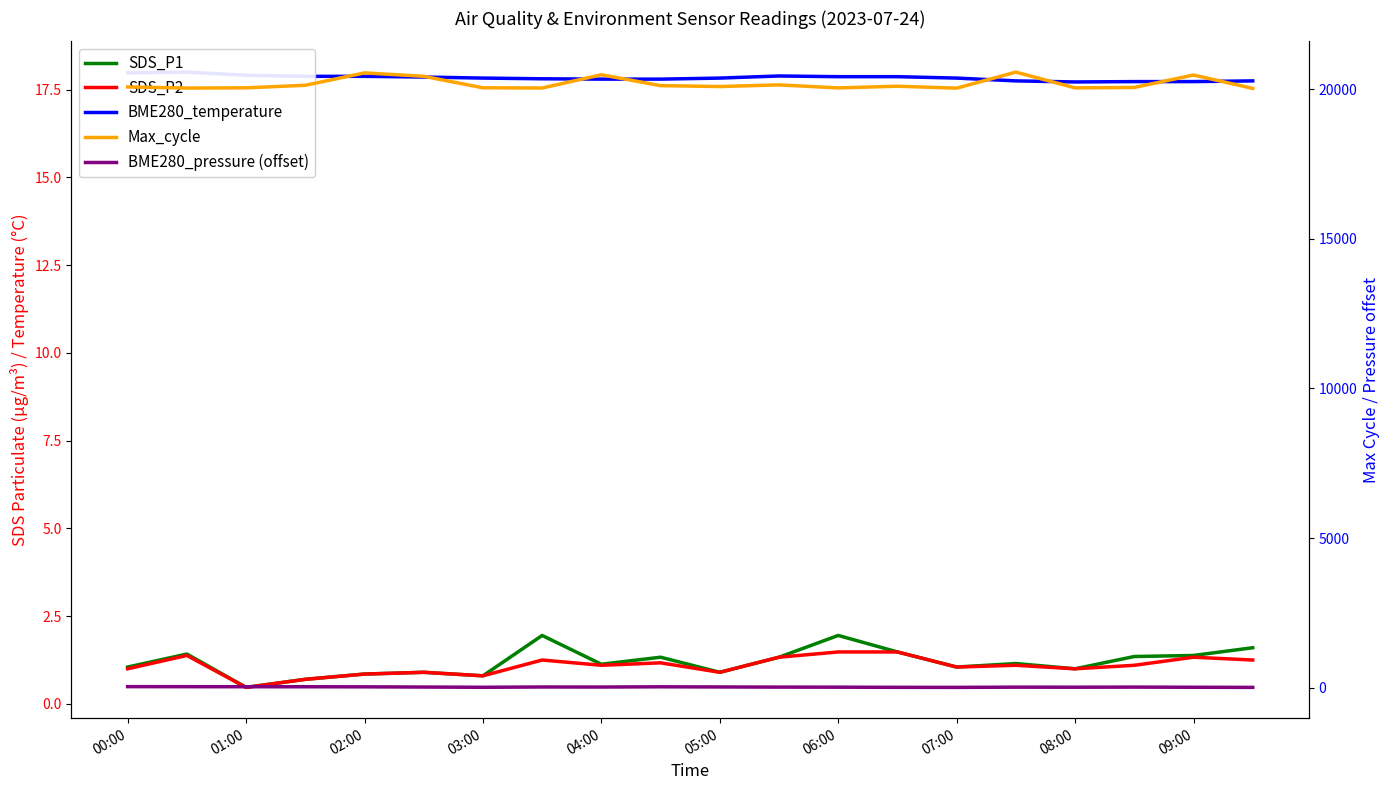

What value does the BME280_temperature series have at 07:00?

17.8